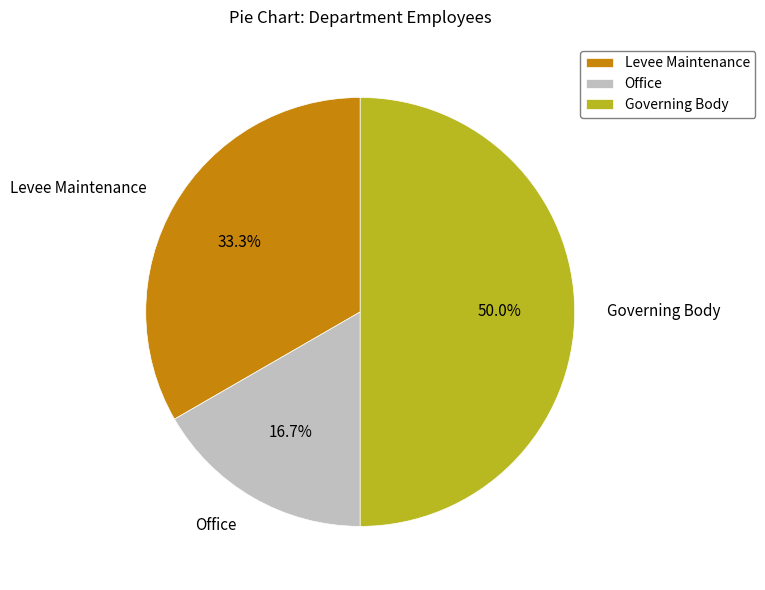

Which category has the smallest portion of the pie?

Office